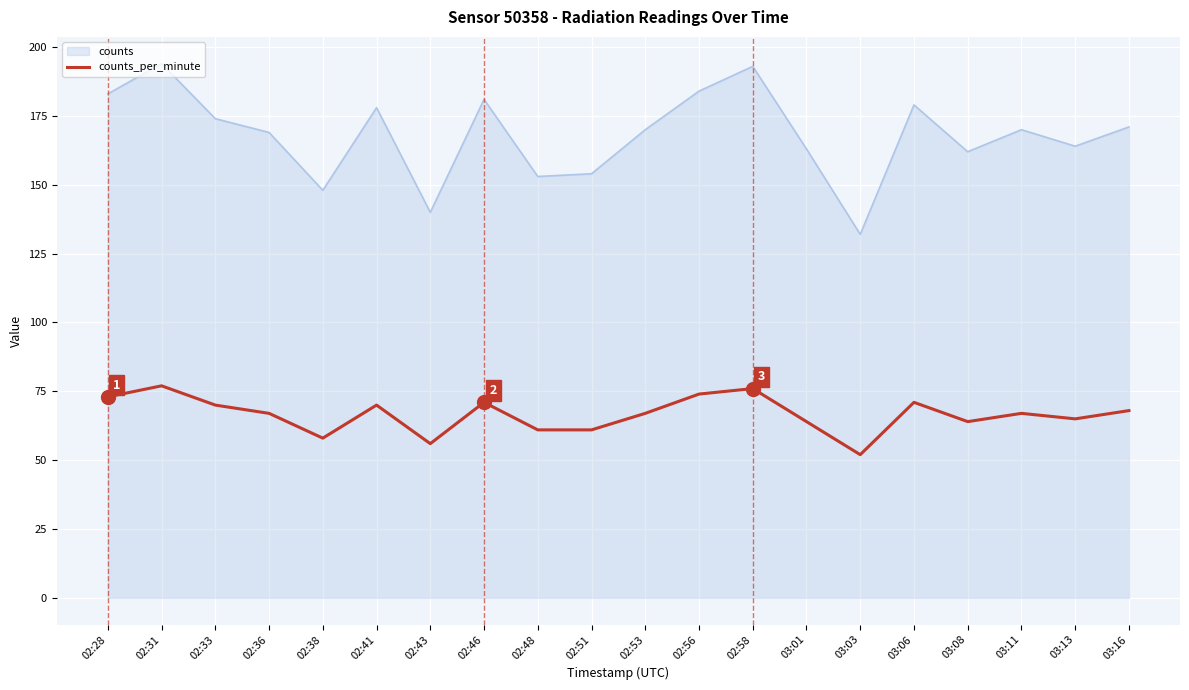

Count the number of categories in the chart.

20